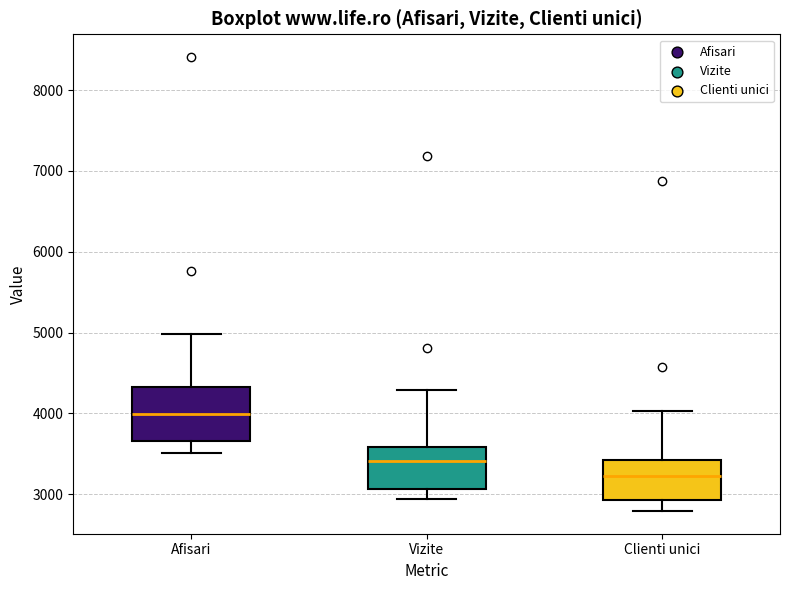

Reading left to right, transcribe this box plot: for each box, give where its median line is, the range the box spans, and where its two whiskers end, as read against the y-axis. The values are not printed on the chart, so give them approximately, as read against the axis.

Afisari: median 4000, box 3700 to 4300, whiskers 3500 to 5000
Vizite: median 3400, box 3100 to 3600, whiskers 2900 to 4300
Clienti unici: median 3200, box 2900 to 3400, whiskers 2800 to 4000